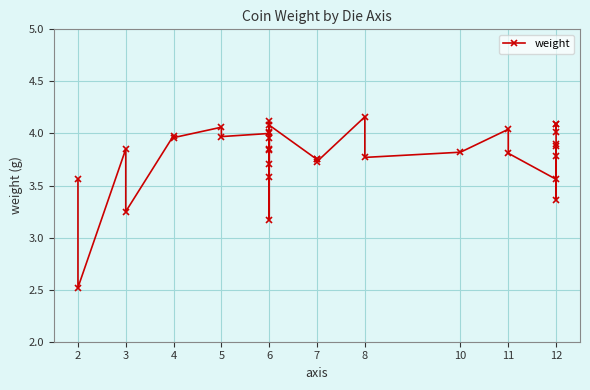

What is the value of the 16th point from the left?

4.1